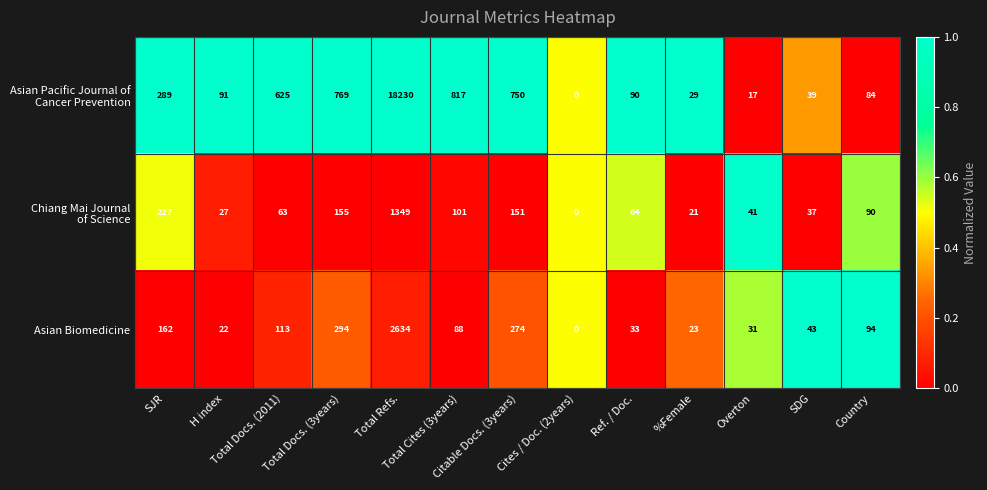

What is the difference between the maximum and second lowest values in the Asian Biomedicine series?

2612